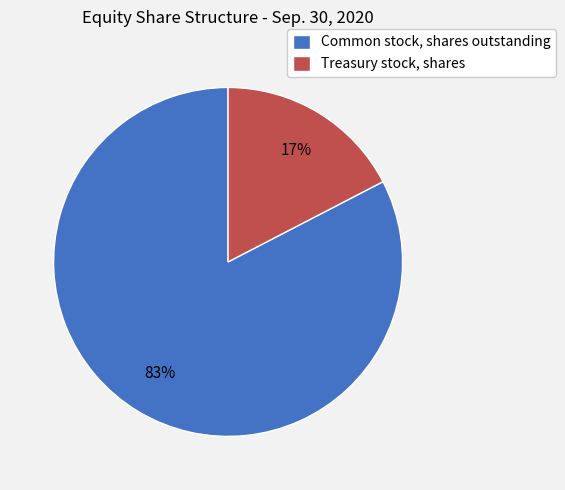

Count the number of slices in the pie.

2